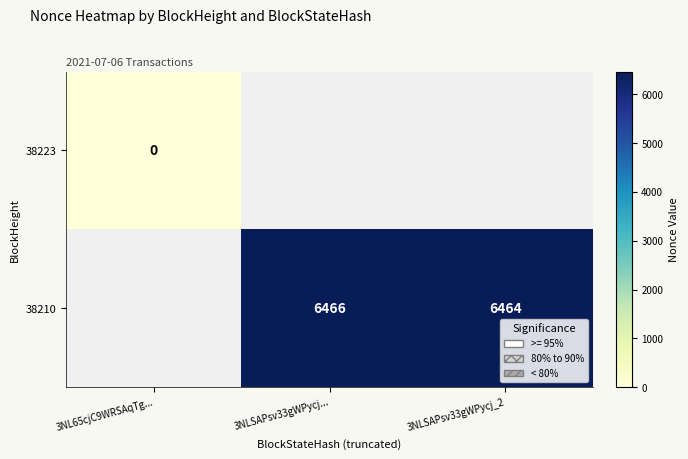

Count the number of categories in the chart.

3